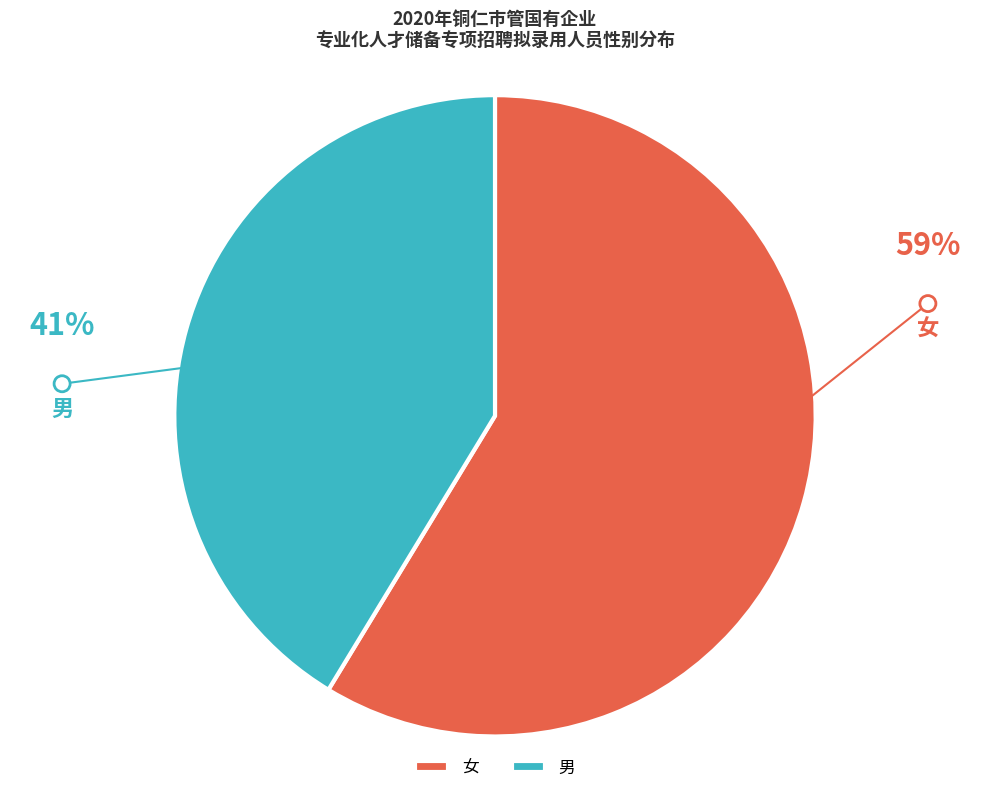

Count the number of slices in the pie.

2